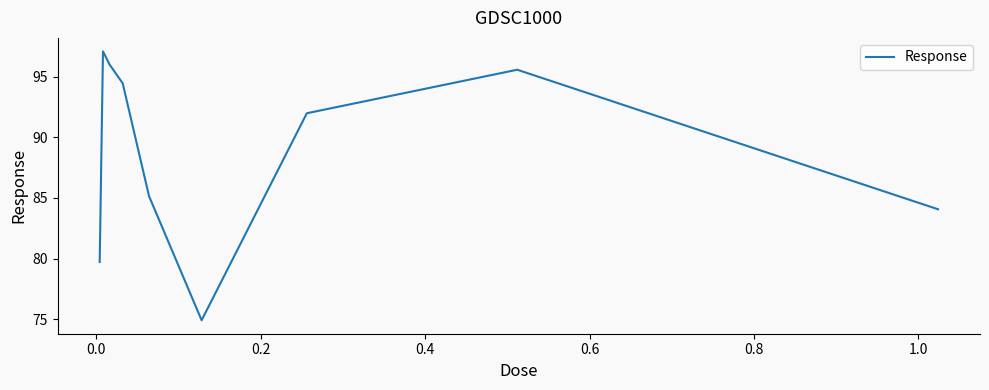

What is the smallest value displayed?

74.9